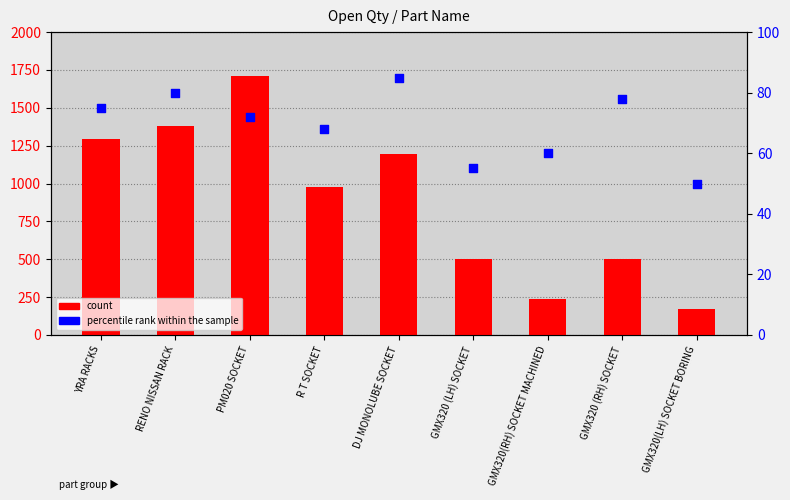

Which series has the largest Y range (max minus min)?

count